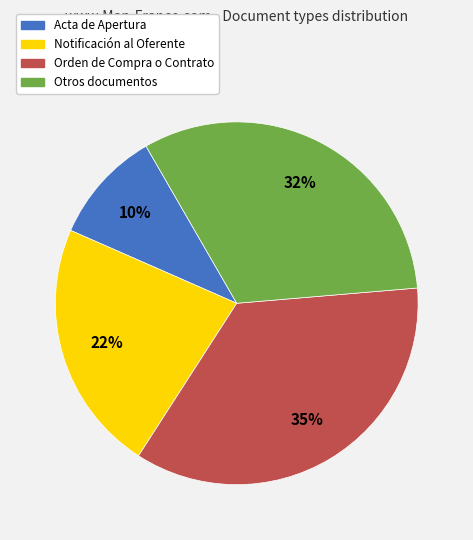

Which has a higher value, Otros documentos or Notificación al Oferente?

Otros documentos